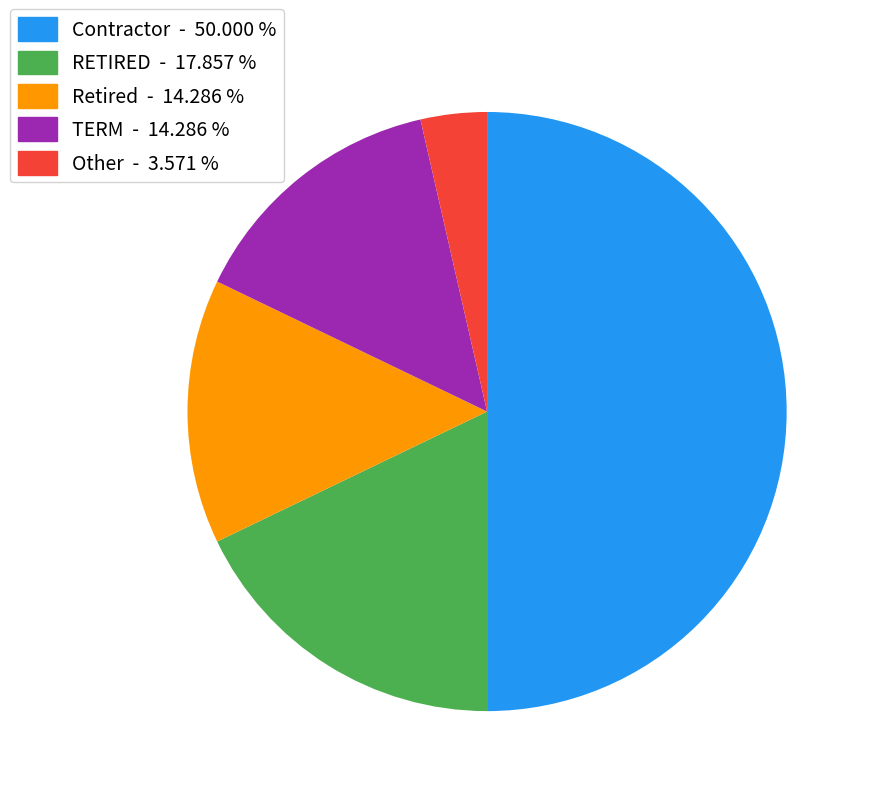

Which has a higher value, RETIRED or Contractor?

Contractor